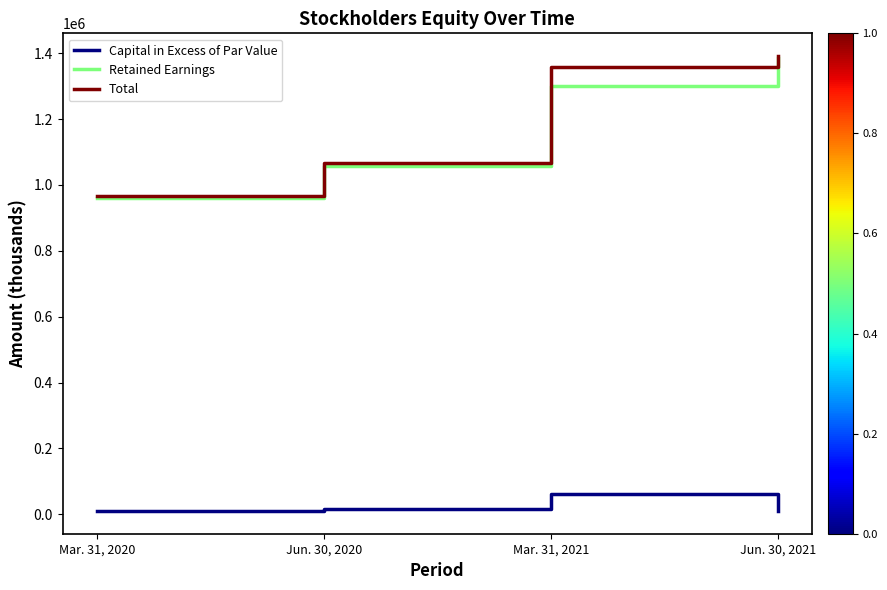

Which series changed the most between Jun. 30, 2020 and Jun. 30, 2021?

Retained Earnings